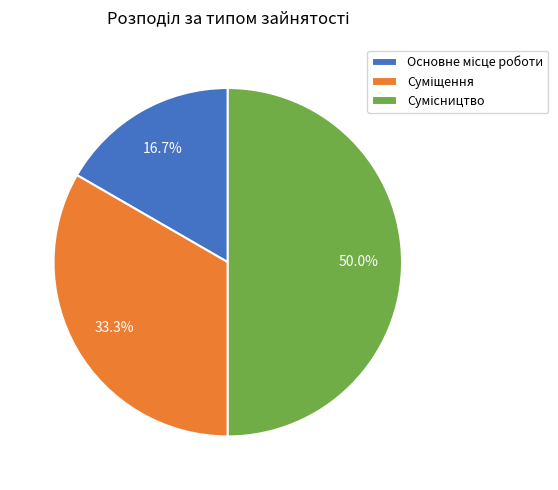

True or false: Сумісництво accounts for 65% of the total.

False